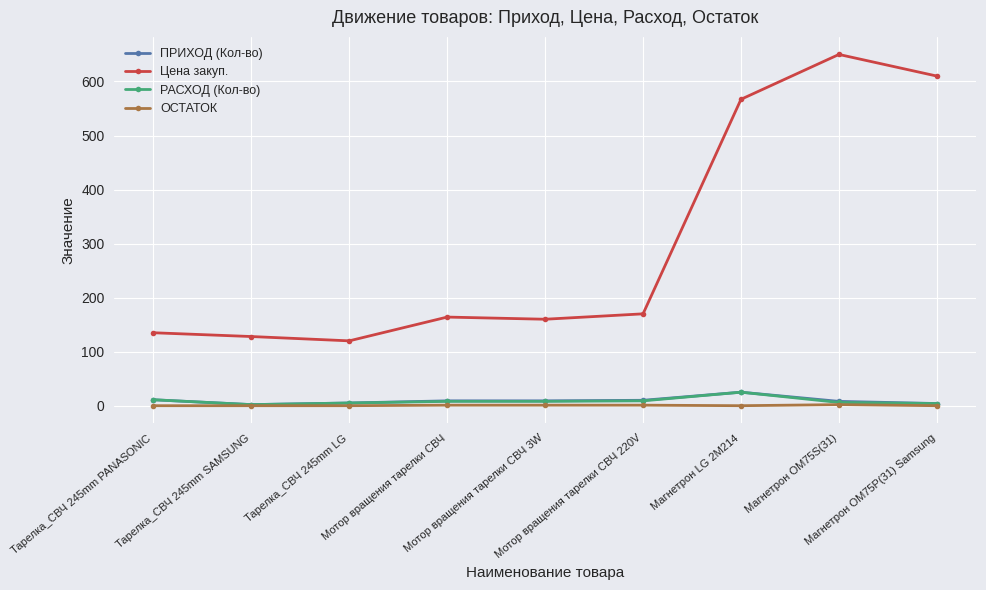

What is the maximum value shown in the chart?

650